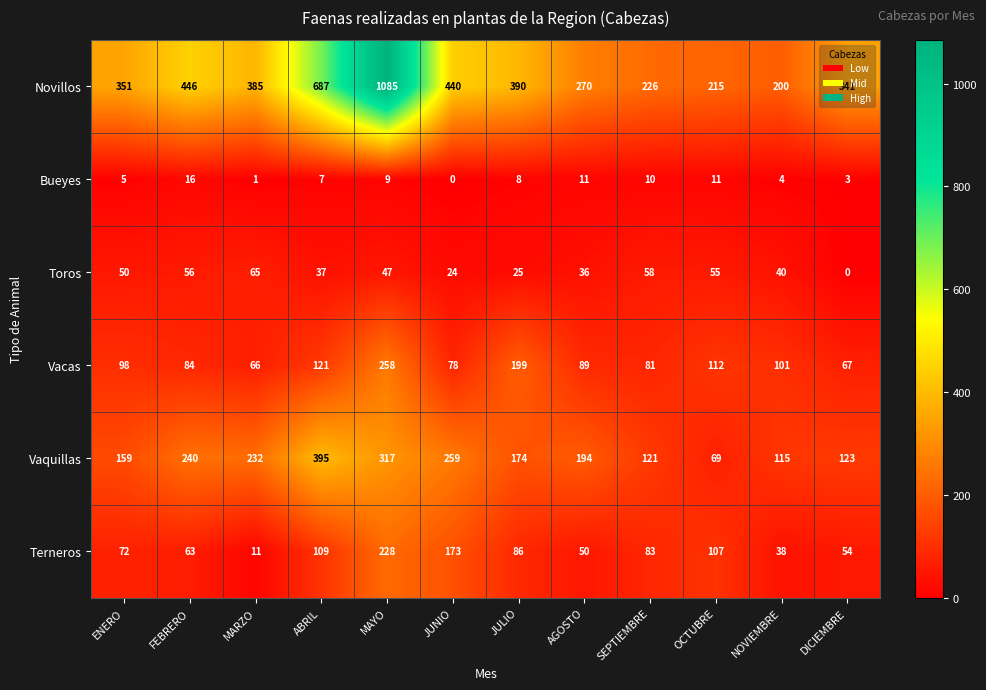

What is the difference between the highest and lowest values at AGOSTO?

259